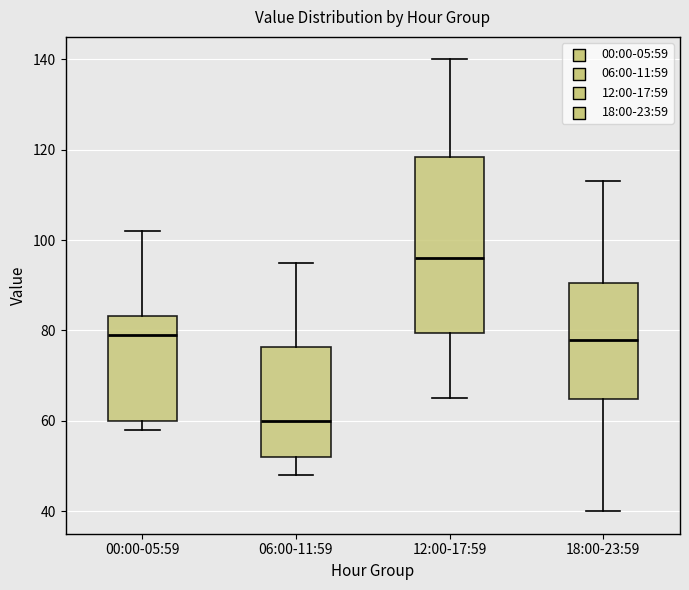

Which box has the lowest median line?

06:00-11:59